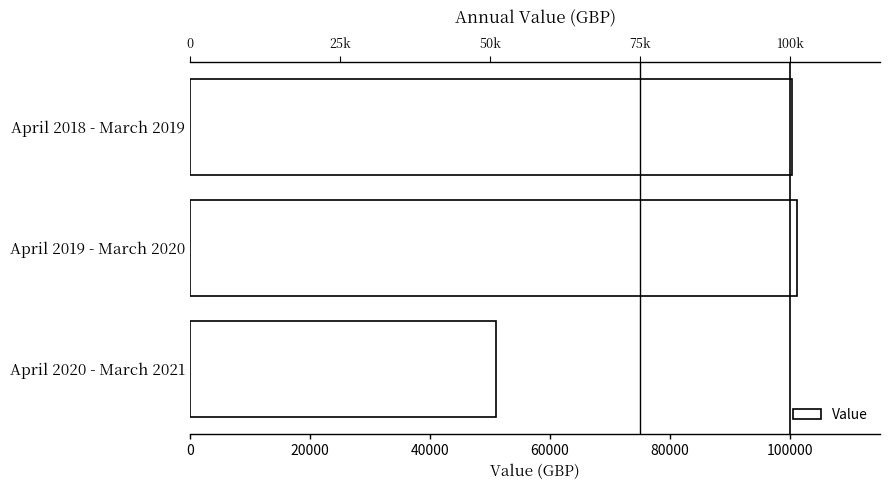

How many values are below 100373?

1